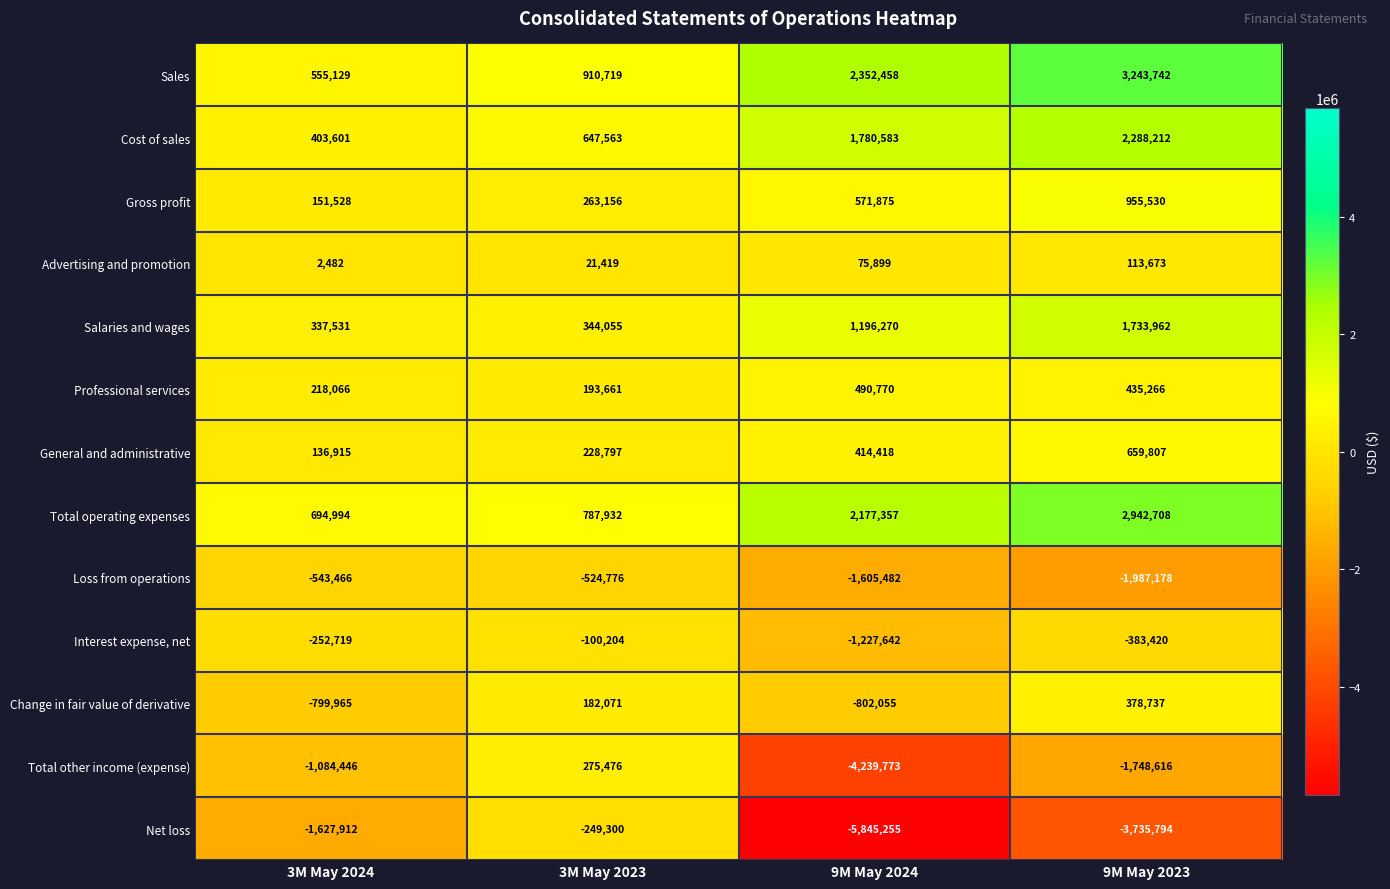

What is the difference between the second highest and minimum values in the General and administrative series?

277503